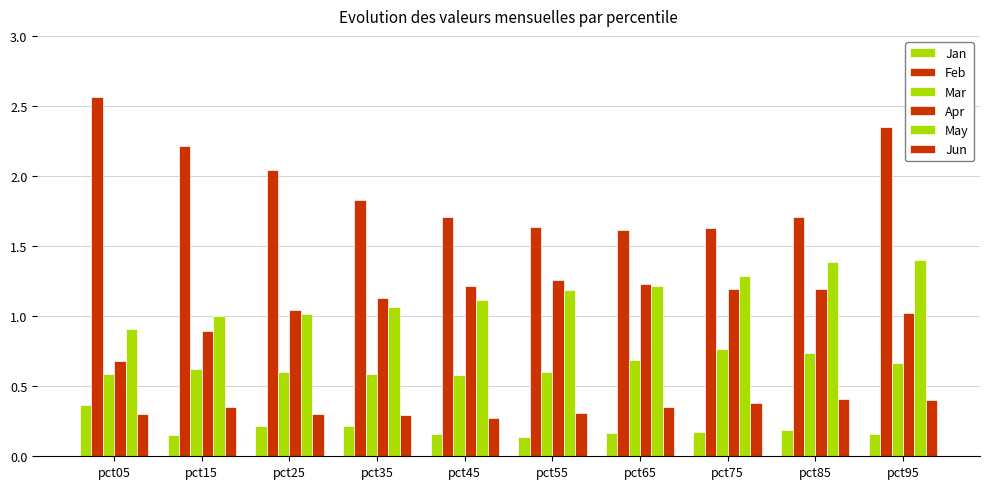

Reading right to left, what are all the values shown in this chart?

Jan: pct95=0.2	pct85=0.2	pct75=0.2	pct65=0.2	pct55=0.1	pct45=0.2	pct35=0.2	pct25=0.2	pct15=0.2	pct05=0.4
Feb: pct95=2.4	pct85=1.7	pct75=1.6	pct65=1.6	pct55=1.6	pct45=1.7	pct35=1.8	pct25=2.0	pct15=2.2	pct05=2.6
Mar: pct95=0.7	pct85=0.7	pct75=0.8	pct65=0.7	pct55=0.6	pct45=0.6	pct35=0.6	pct25=0.6	pct15=0.6	pct05=0.6
Apr: pct95=1.0	pct85=1.2	pct75=1.2	pct65=1.2	pct55=1.3	pct45=1.2	pct35=1.1	pct25=1.0	pct15=0.9	pct05=0.7
May: pct95=1.4	pct85=1.4	pct75=1.3	pct65=1.2	pct55=1.2	pct45=1.1	pct35=1.1	pct25=1.0	pct15=1.0	pct05=0.9
Jun: pct95=0.4	pct85=0.4	pct75=0.4	pct65=0.4	pct55=0.3	pct45=0.3	pct35=0.3	pct25=0.3	pct15=0.3	pct05=0.3